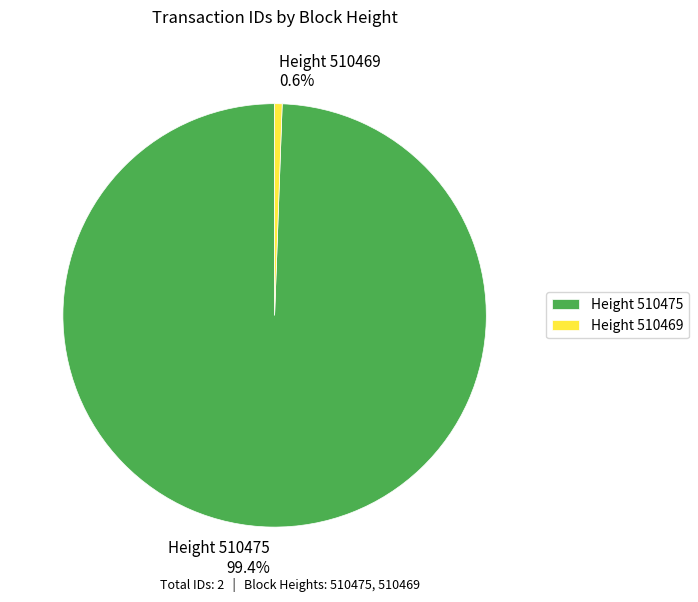

Is Height 510469 0.6% the majority of the pie?

No